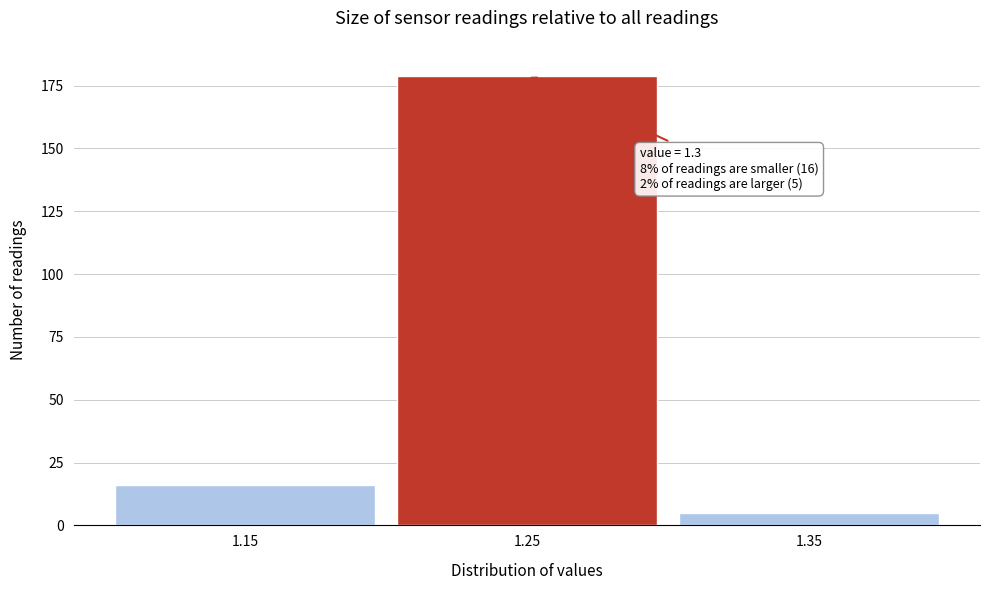

Reading right to left, extract all data points from this chart.

1.35=5	1.25=179	1.15=16